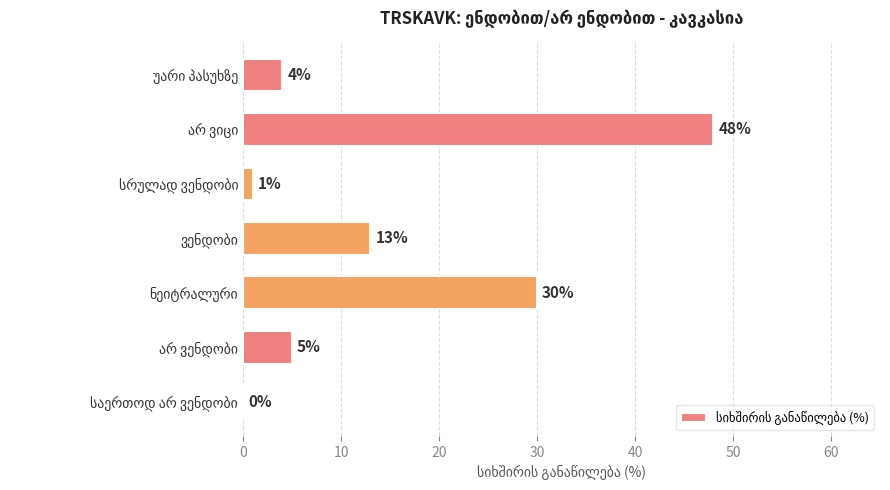

What is the maximum value shown in the chart?

48